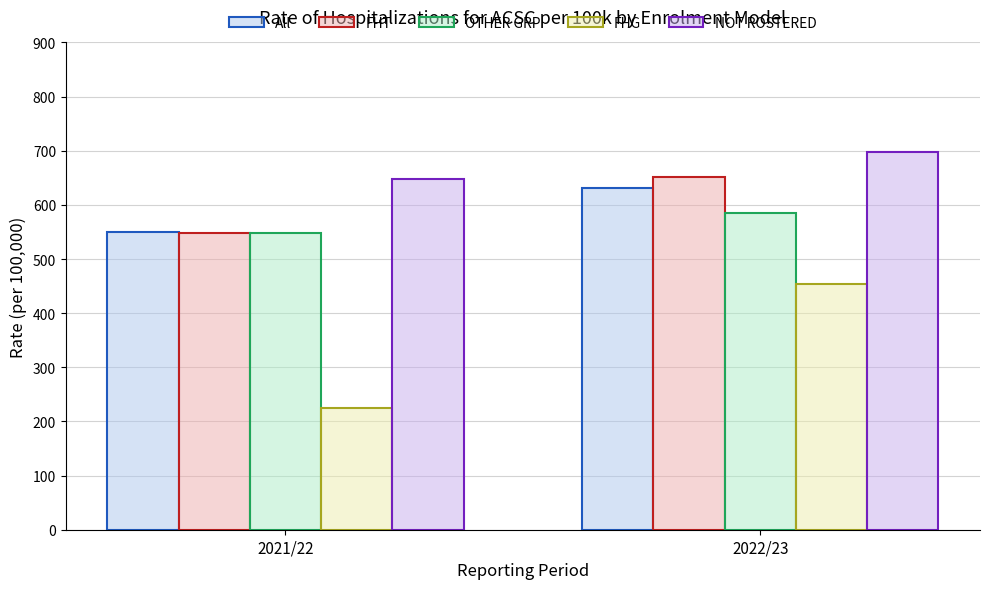

List the labels in order of OTHER GRP value, smallest first.

2021/22, 2022/23